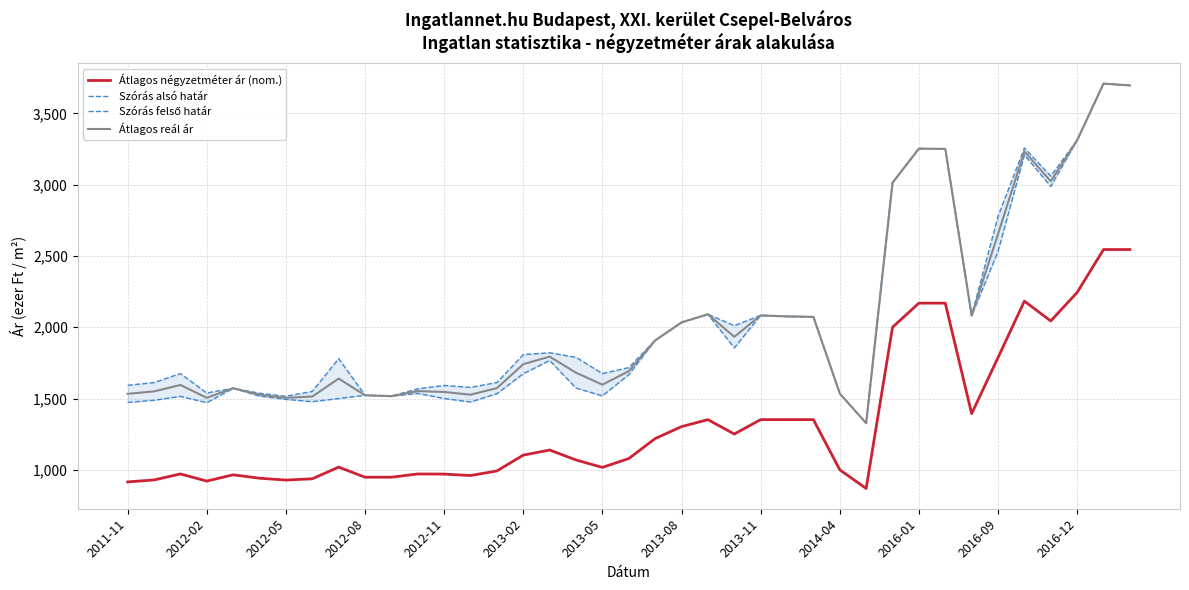

Which series has the widest spread of values?

Szórás alsó határ